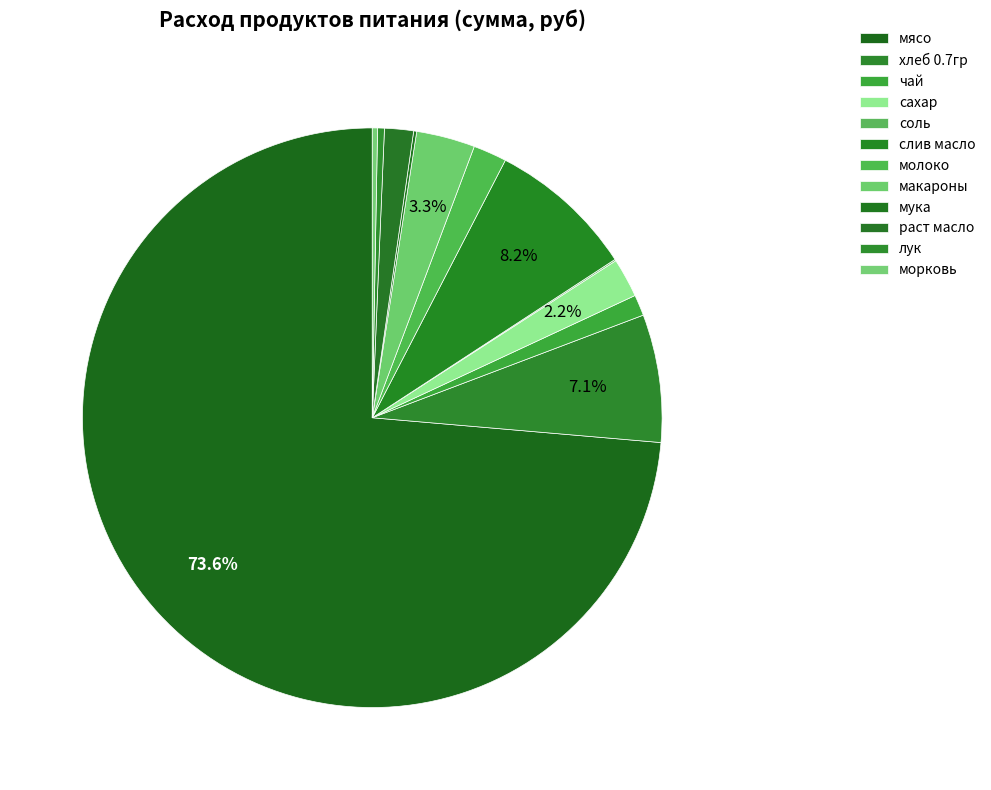

Rank the categories by value from lowest to highest.

соль, мука, морковь, лук, чай, раст масло, молоко, сахар, макароны, хлеб 0.7гр, слив масло, мясо